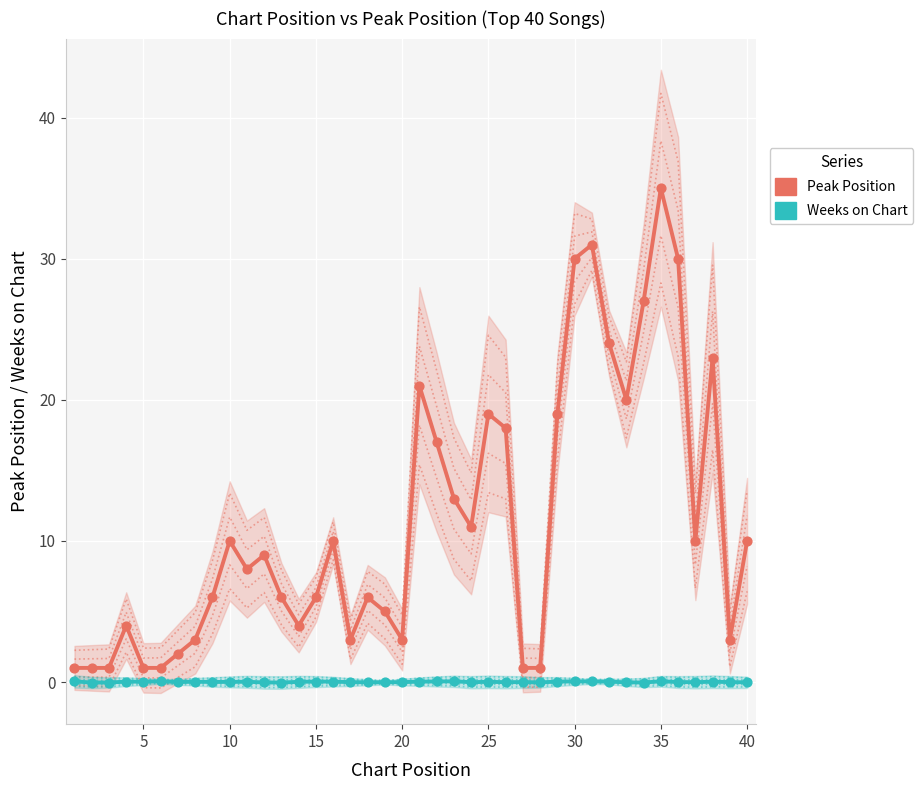

Which series has the largest Y range (max minus min)?

Peak Position